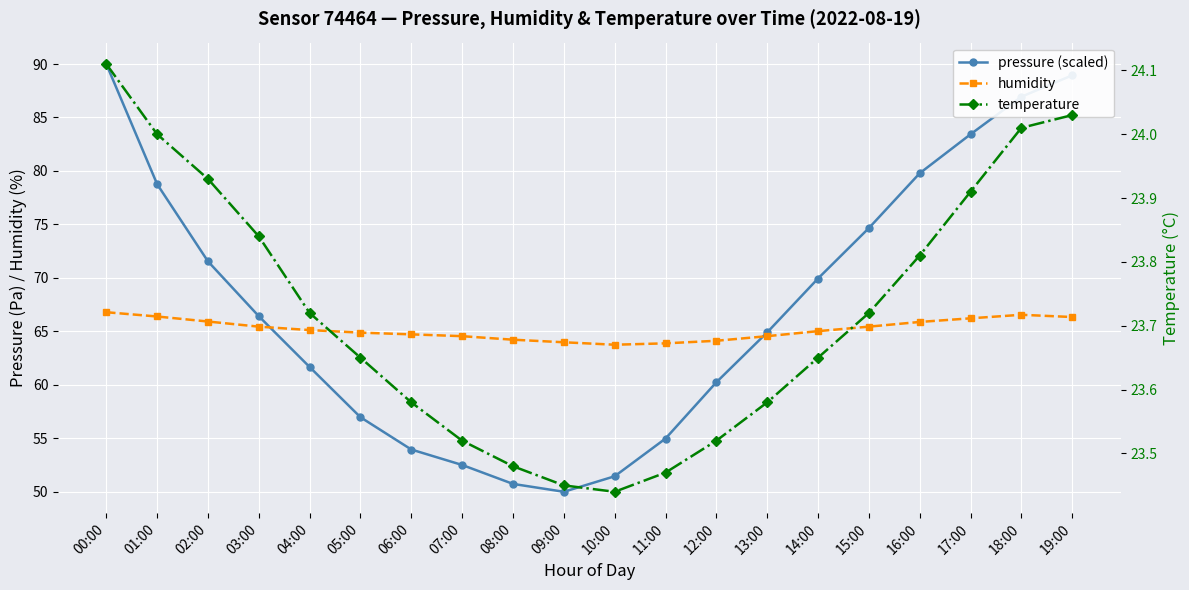

Which has a higher value, 18:00 or 19:00?

19:00